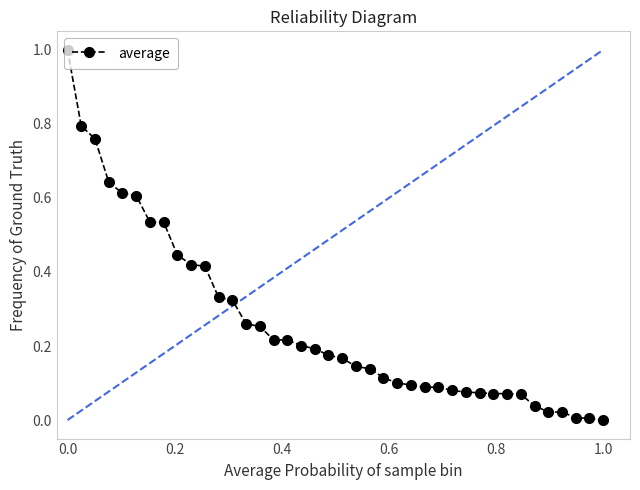

What is the maximum value shown in the chart?

1.0